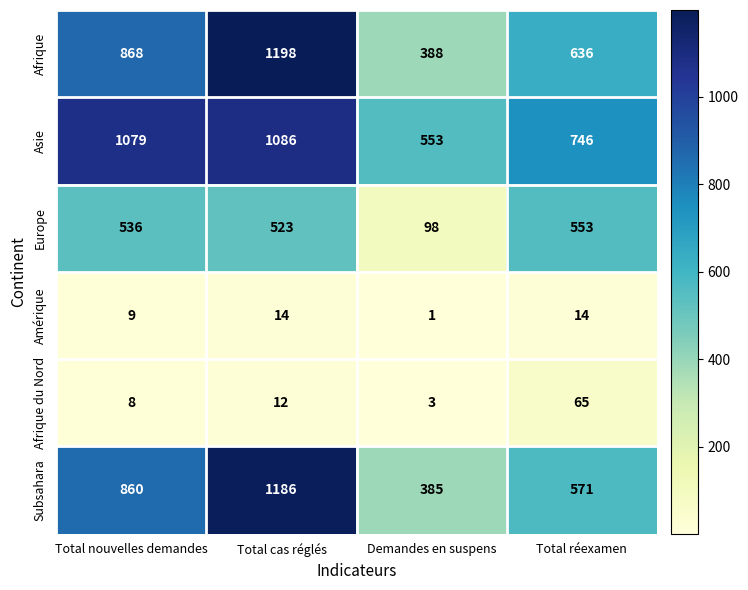

Between Total nouvelles demandes and Demandes en suspens, which series saw the biggest shift?

Asie